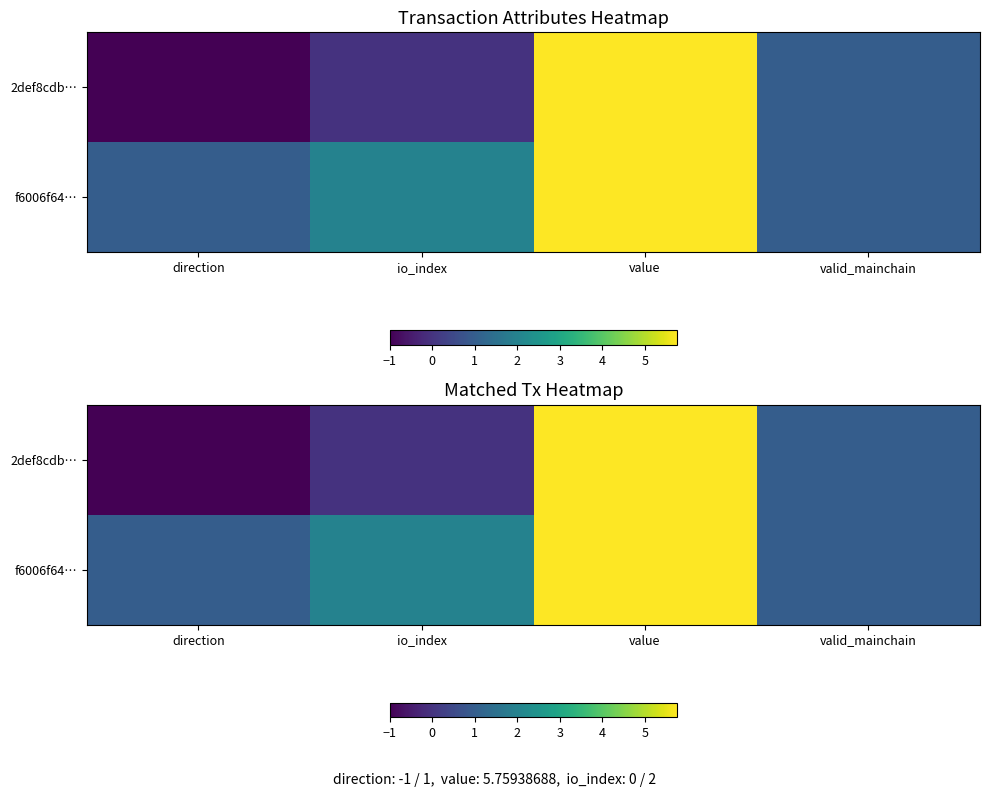

Is it true that f6006f64… equals 1.0 at valid_mainchain?

True